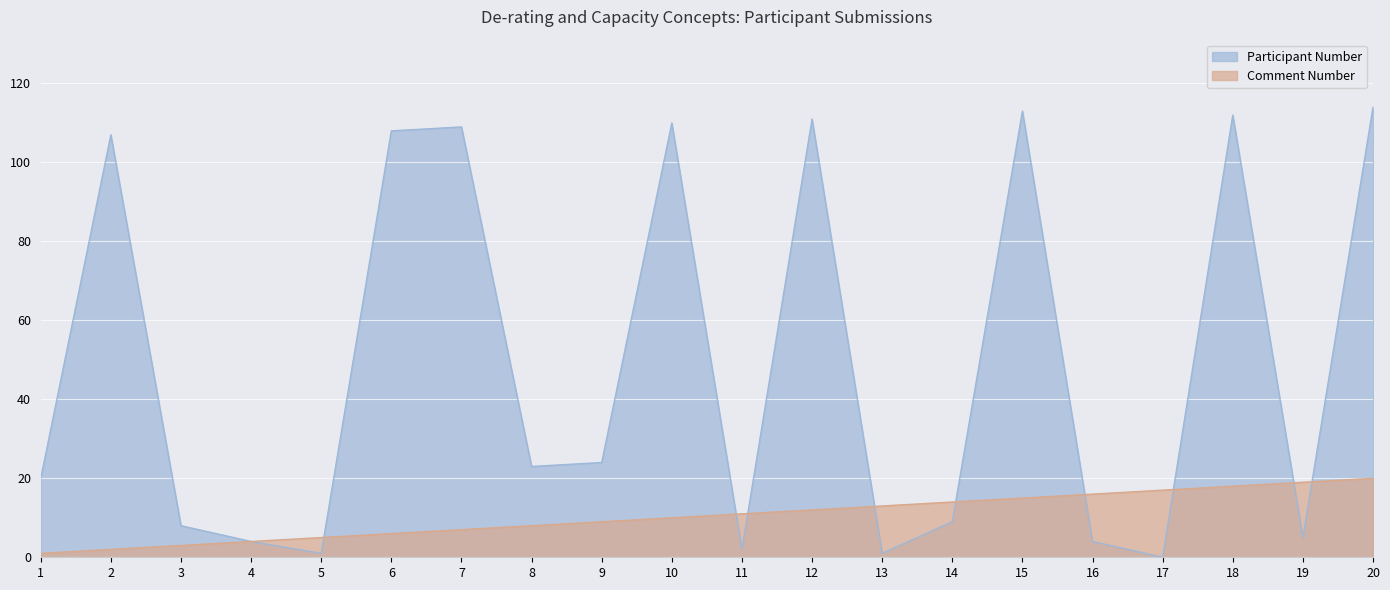

Reading right to left, what are all the values shown in this chart?

Participant Number: 114	5	112	0	4	113	9	1	111	2	110	24	23	109	108	1	4	8	107	20
Comment Number: 20	19	18	17	16	15	14	13	12	11	10	9	8	7	6	5	4	3	2	1